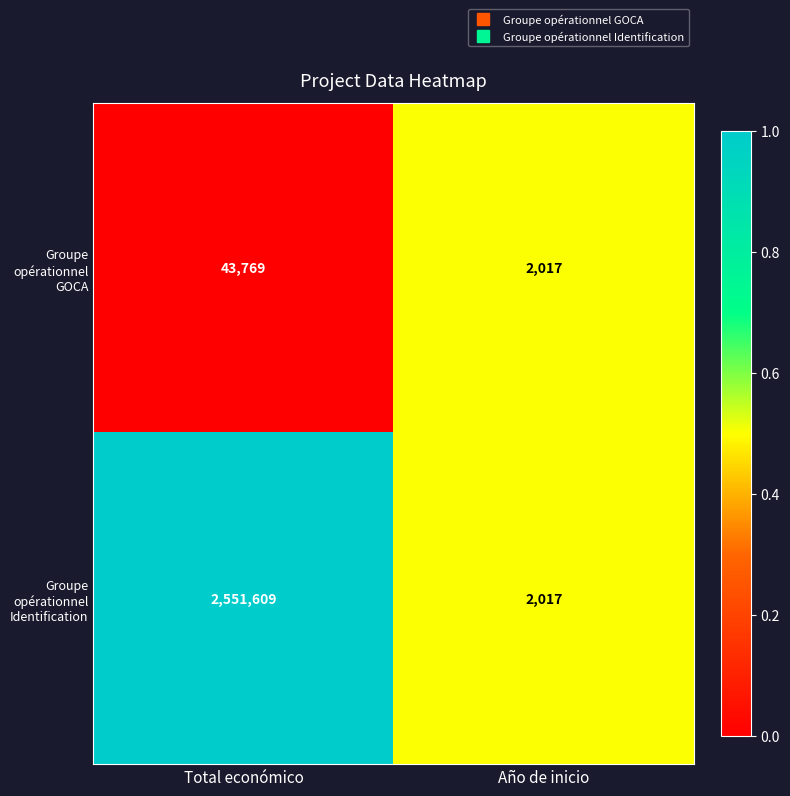

At which label does Groupe opérationnel Identification reach its minimum?

Año de inicio